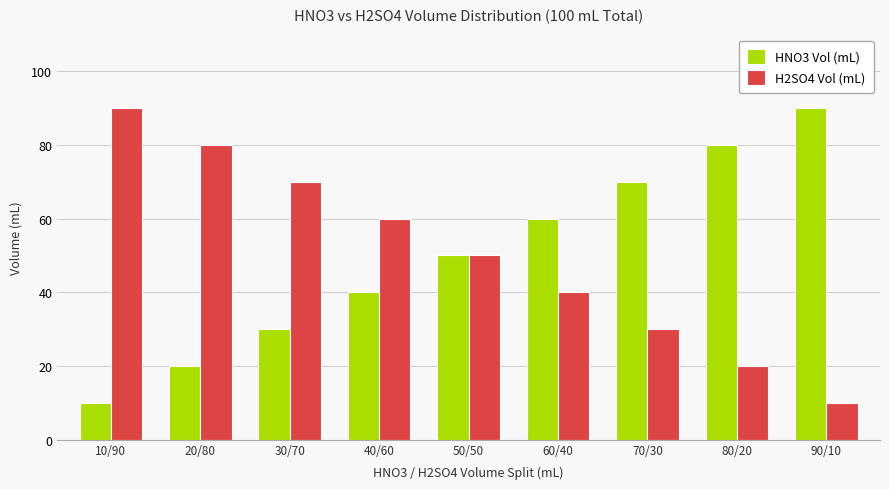

At which label is HNO3 Vol (mL) closest to 50?

50/50